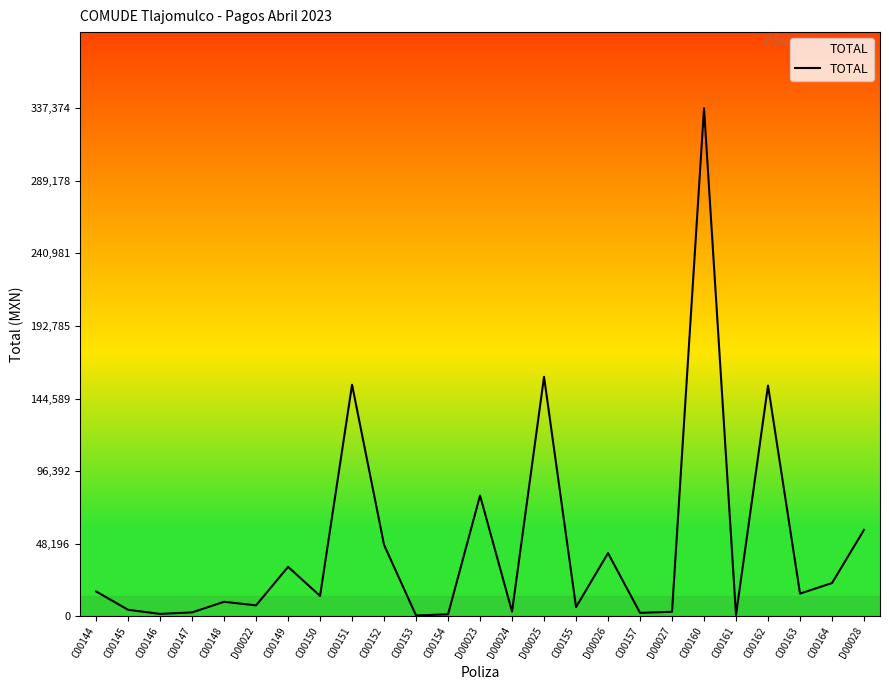

What is the maximum value shown in the chart?

337374.4